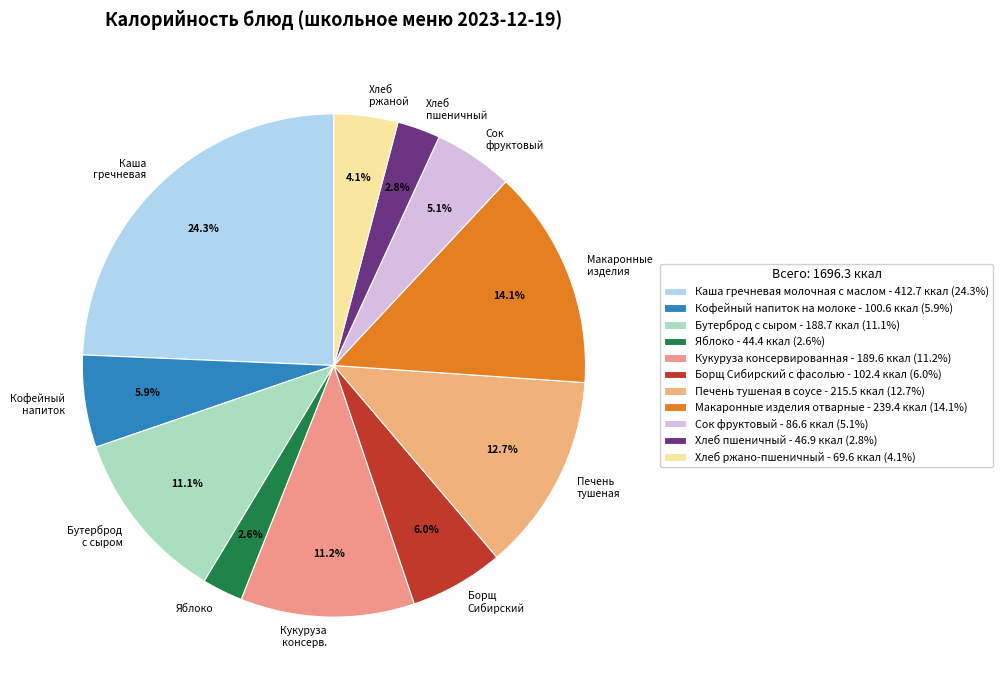

What is the ratio of the value at Каша гречневая to the value at Кофейный напиток?

4.1